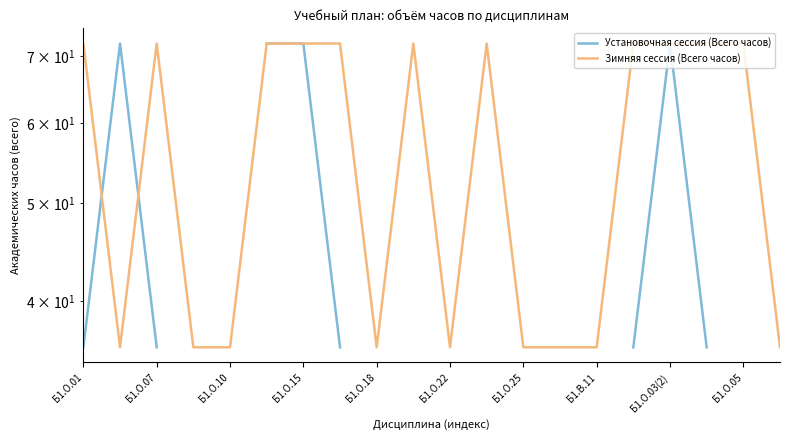

What is the difference between the second highest and second lowest values in the Установочная сессия (Всего часов) series?

36.0